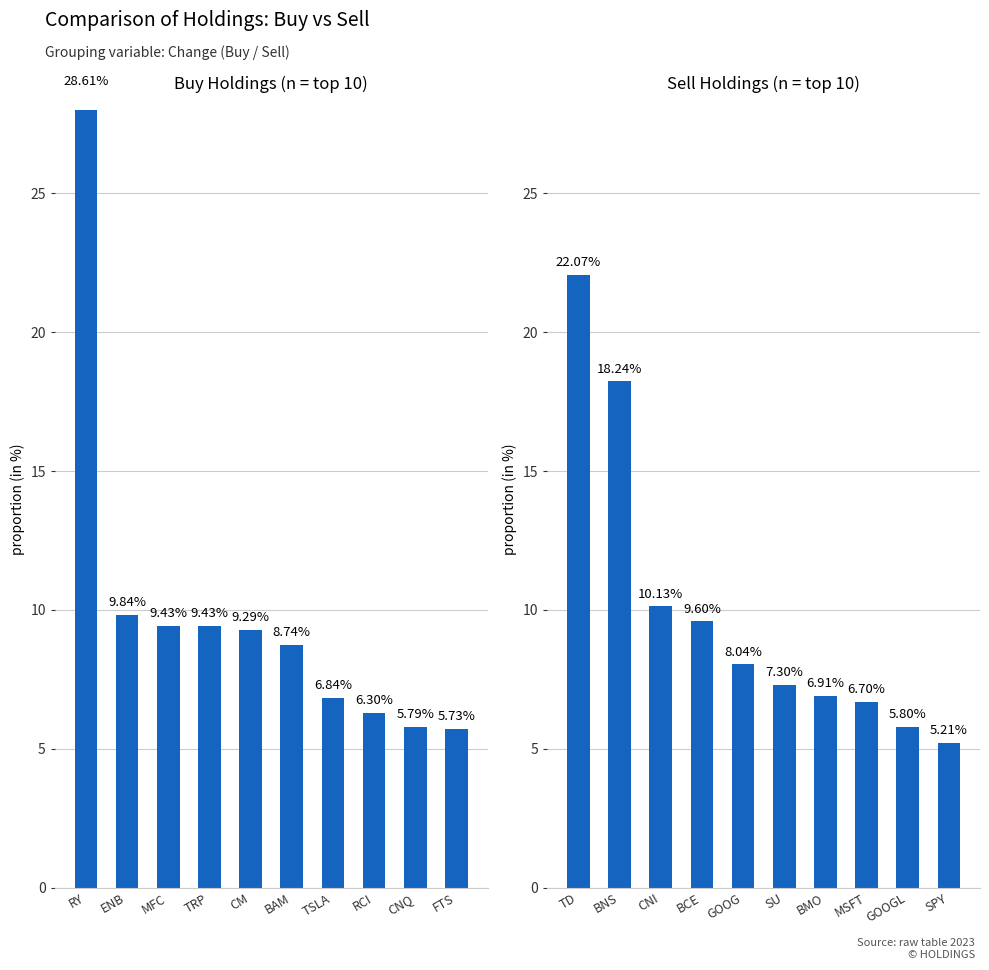

How many data points in Buy Holdings (n = top 10) are above 9?

5